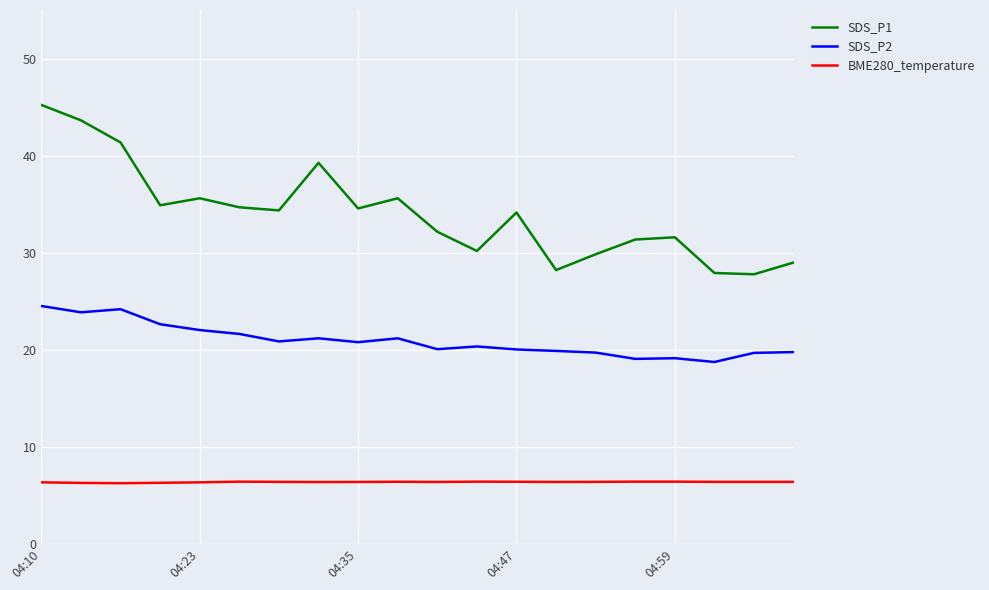

True or false: SDS_P2 and SDS_P1 cross at least once.

False